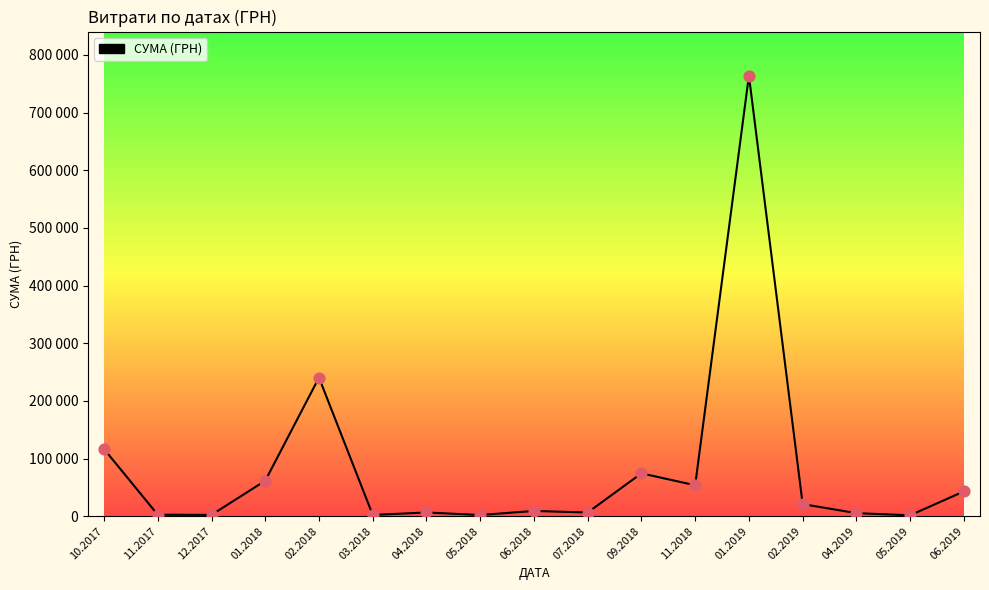

Approximately how many times larger is the value at 05.2019 compared to 02.2019?

0.1